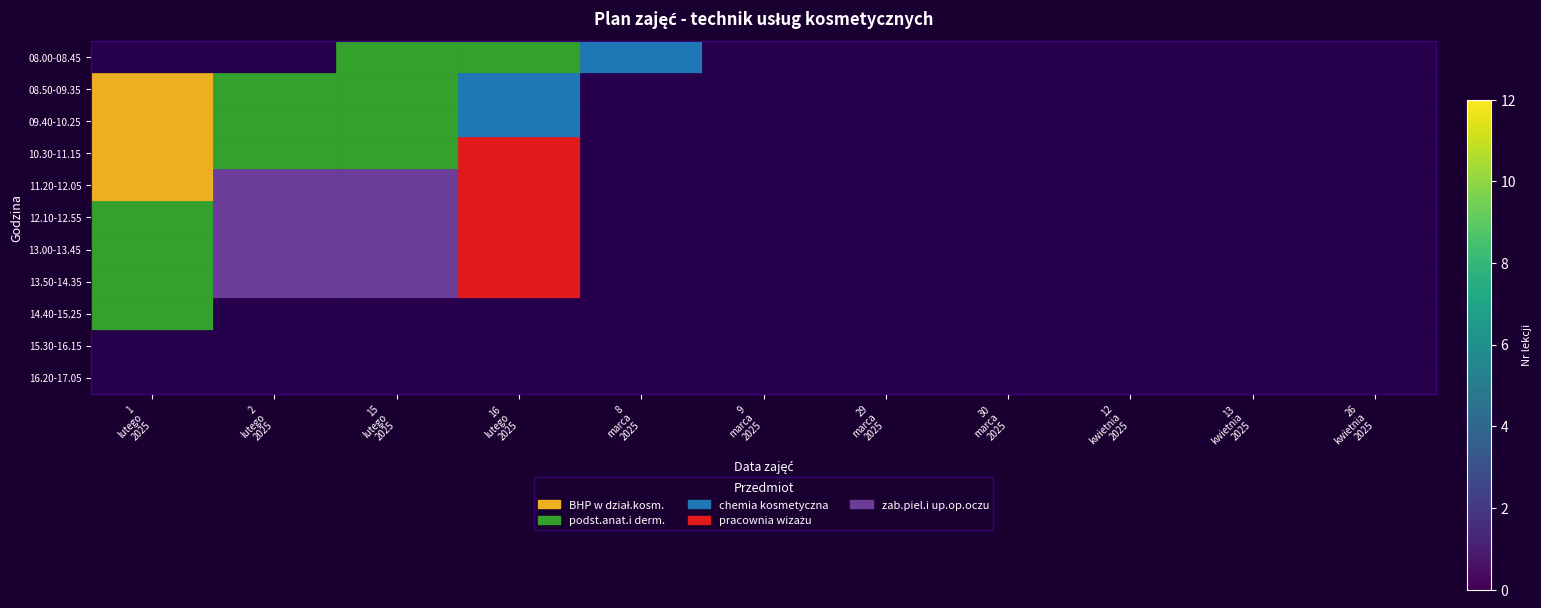

At how many categories does at least one series exceed 6?

3